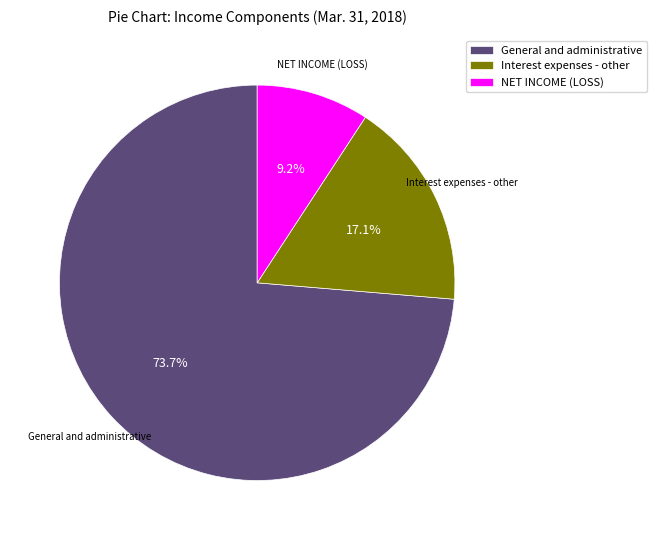

How many slices are in this pie chart?

3